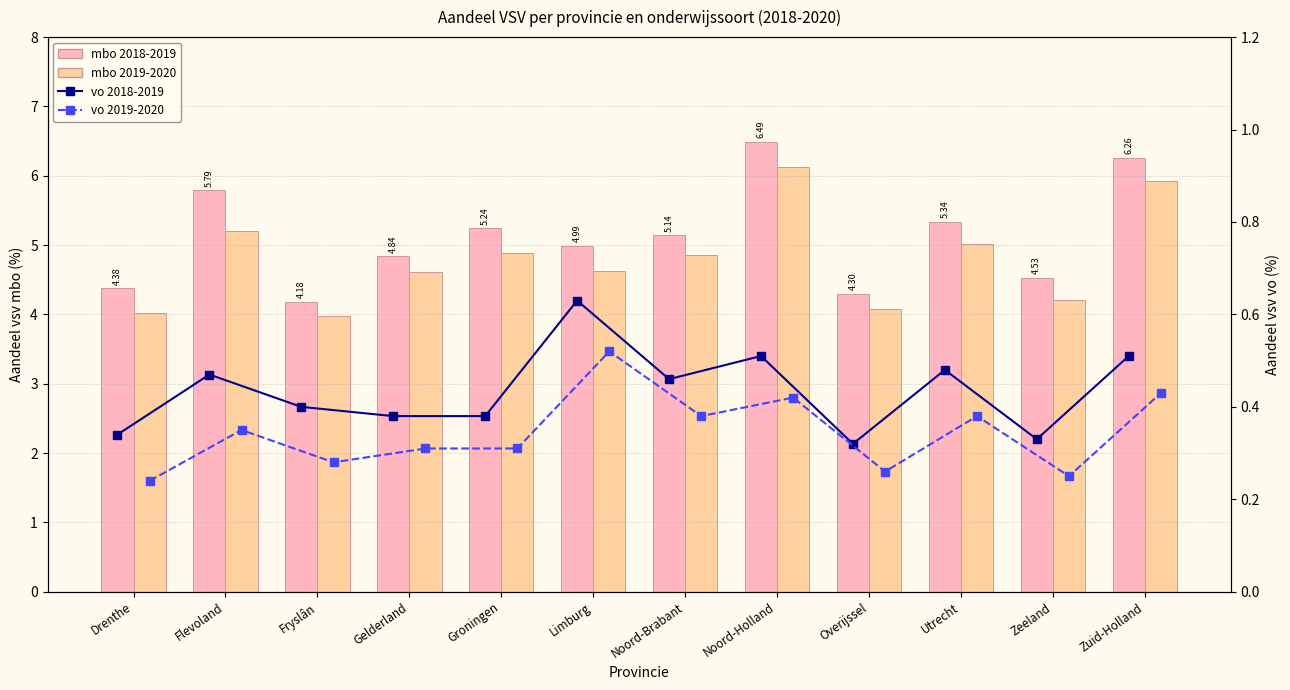

What position from the left is Overijssel?

9